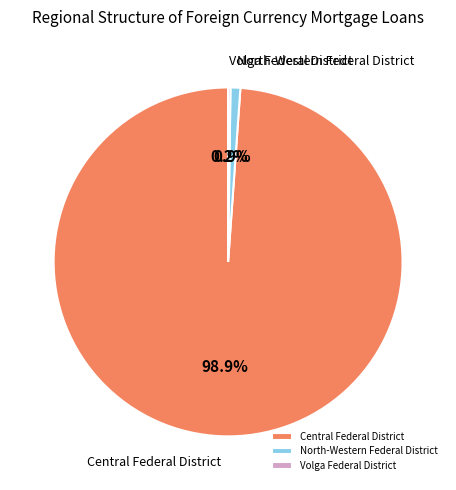

Which slice is the largest?

Central Federal District